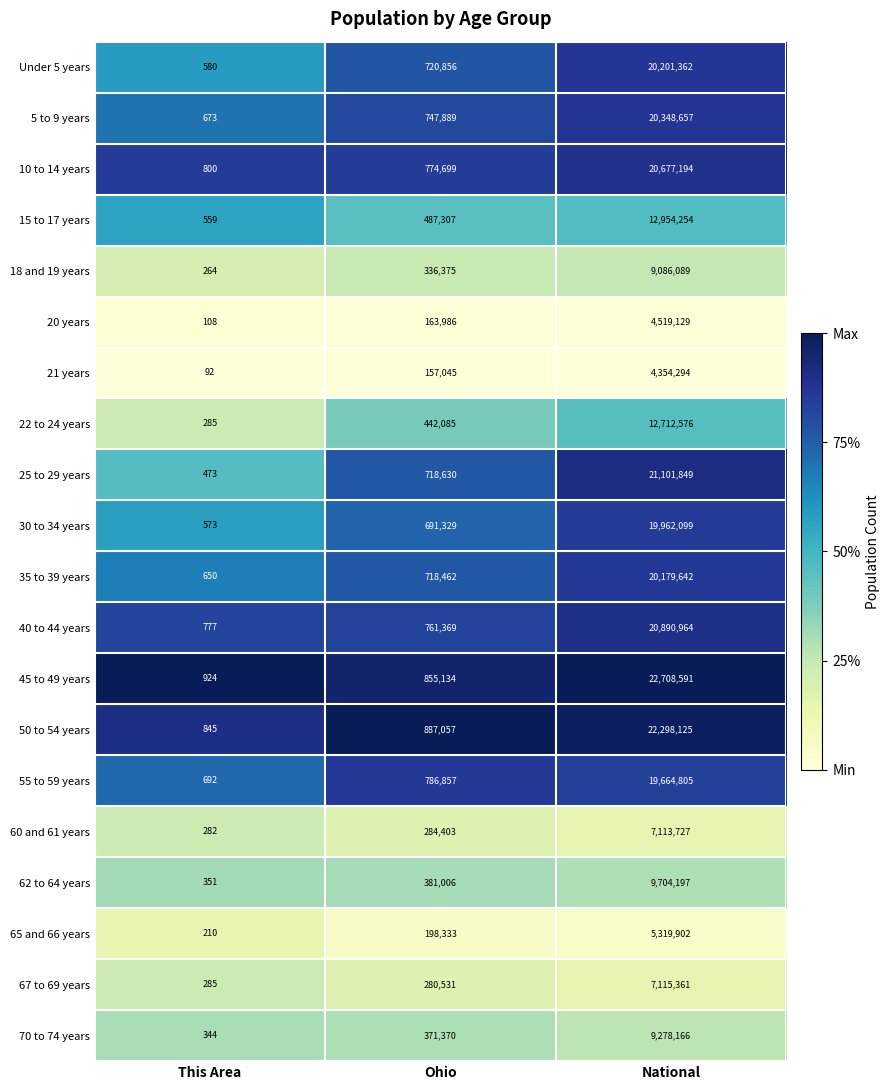

At which category does the chart reach its peak across all series?

National